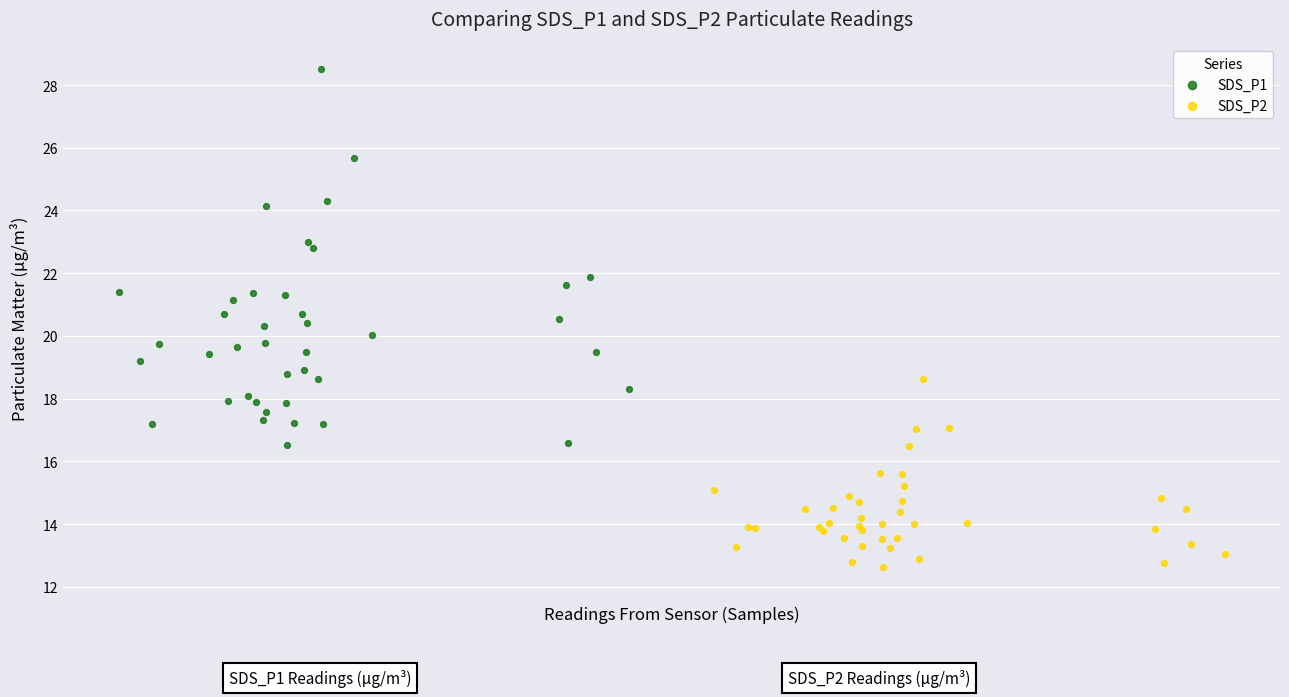

Which series has the largest Y range (max minus min)?

SDS_P1